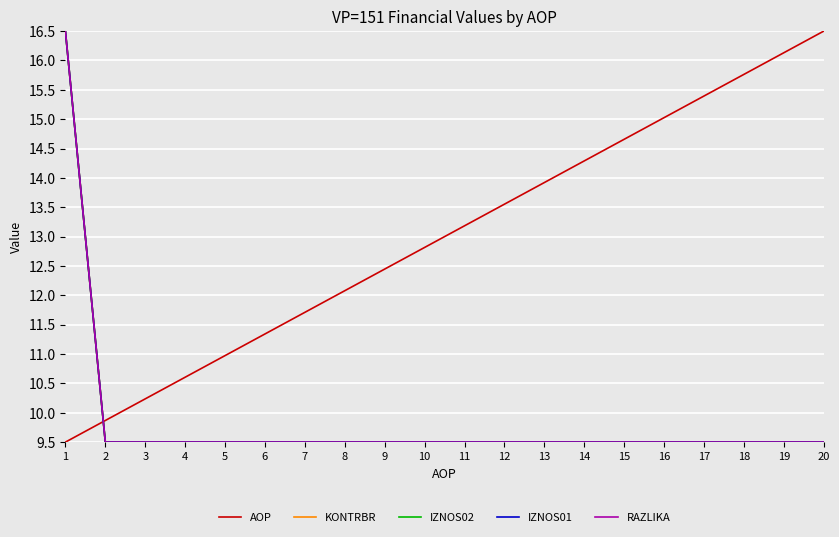

Is this an area chart (filled region under the line)?

No